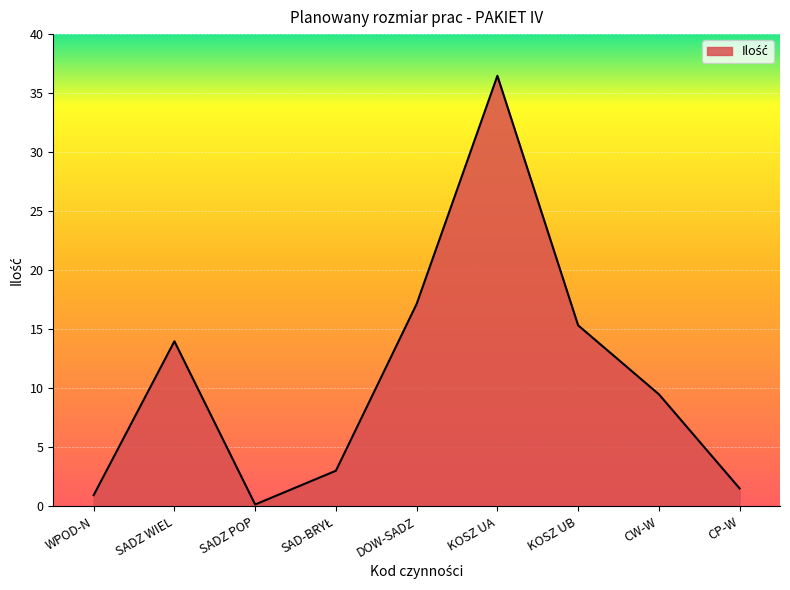

Which has a higher value, CP-W or KOSZ UA?

KOSZ UA